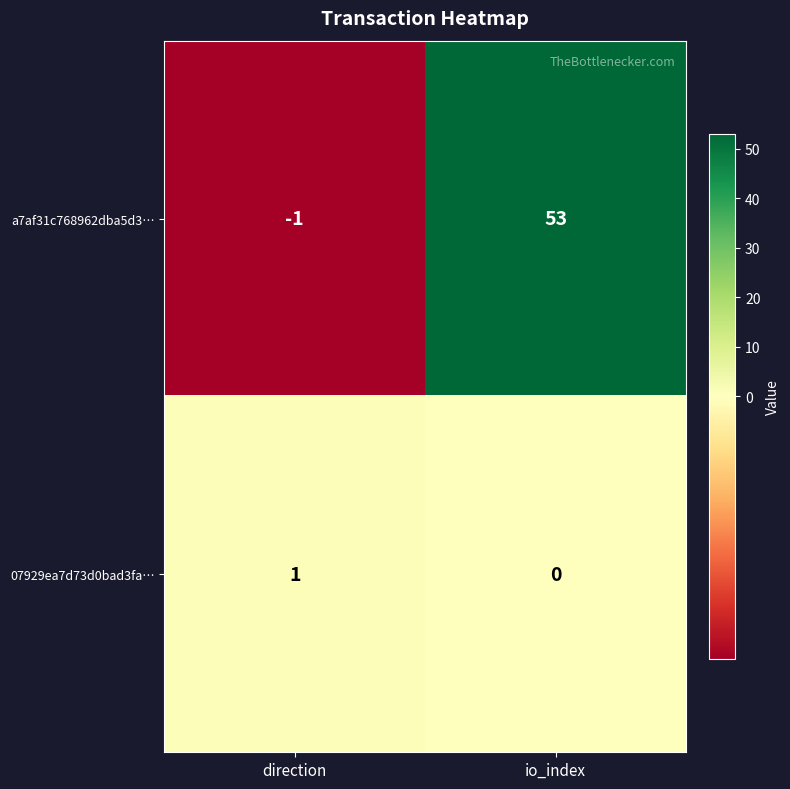

Rank the series by their maximum value, from highest to lowest.

a7af31c768962dba5d3…, 07929ea7d73d0bad3fa…